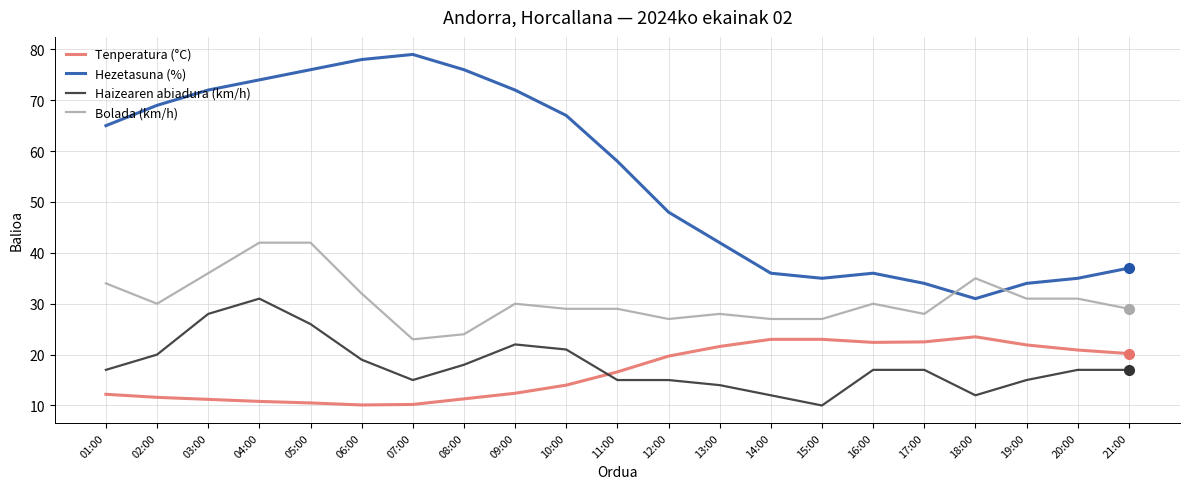

How many distinct data groups are displayed?

4